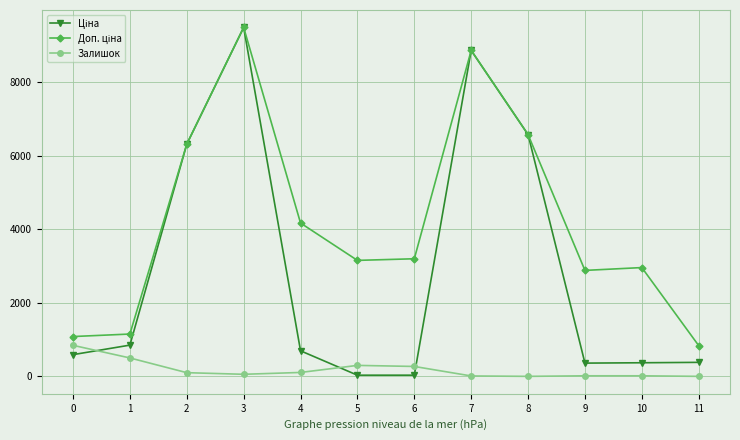

At which category is the sum across all series the highest?

3